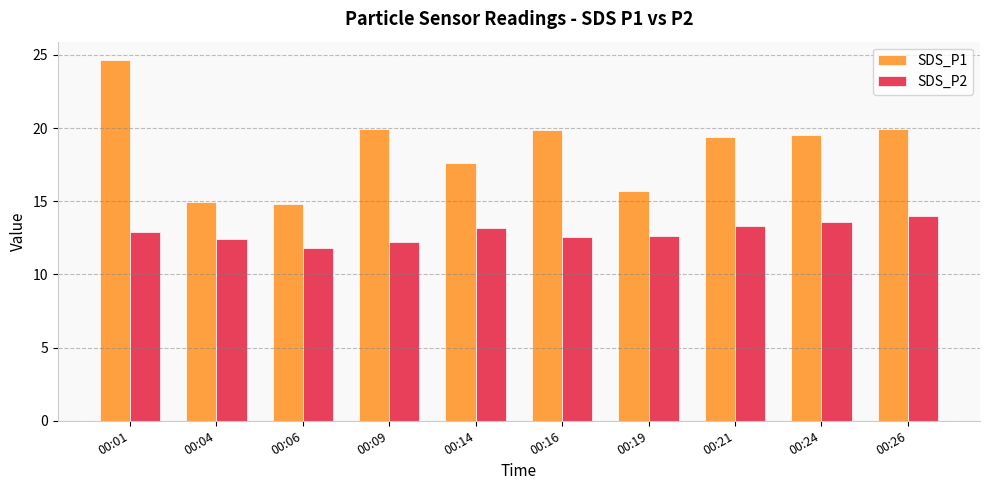

What is the sum of the SDS_P2 values at 00:04 and 00:19?

25.0